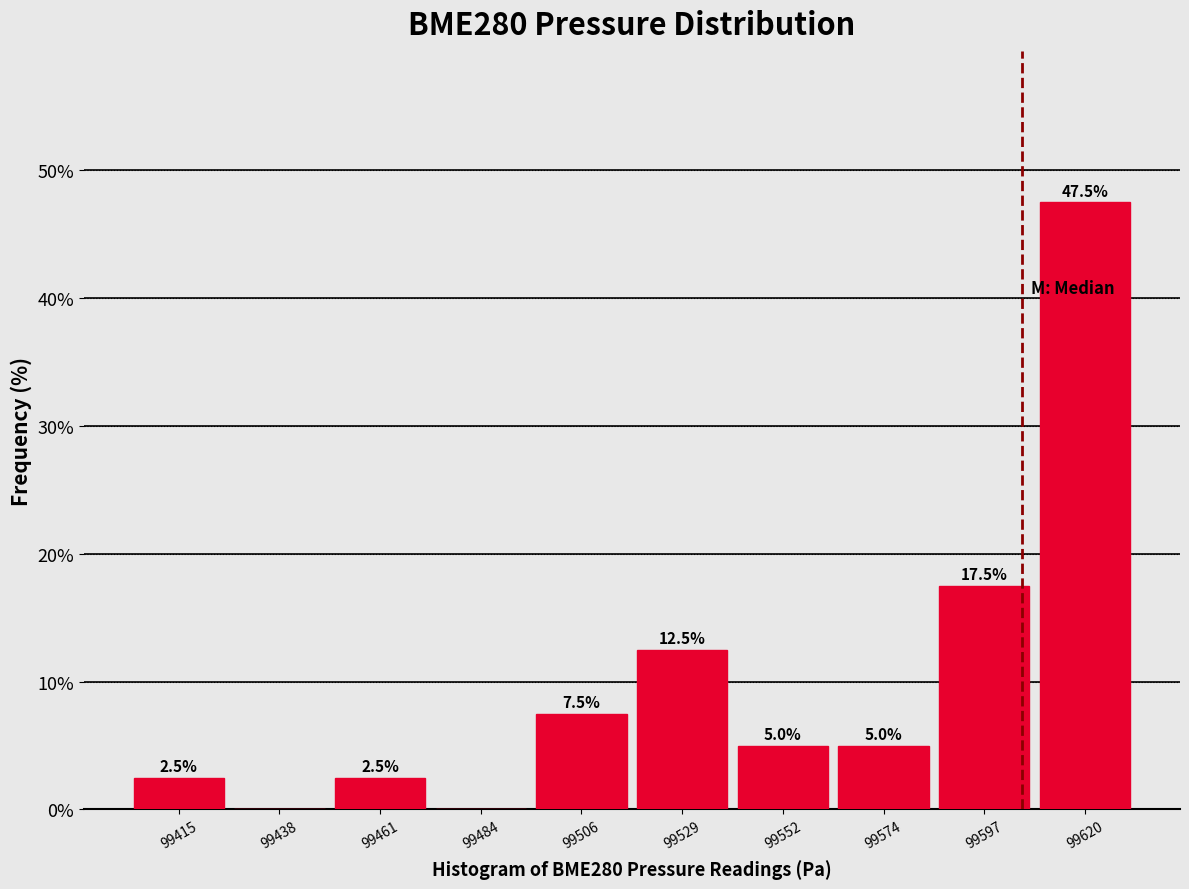

Over which range of the x-axis is the bar tallest?

99610 to 99630